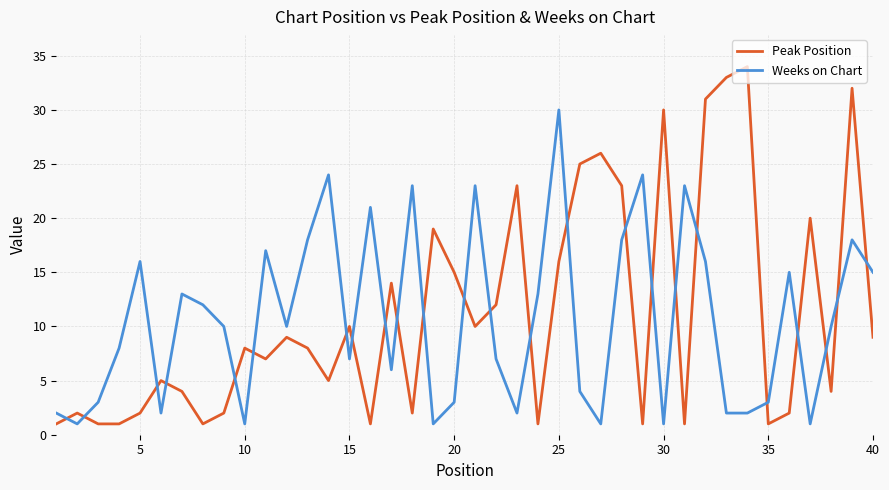

Is this an area chart (filled region under the line)?

No